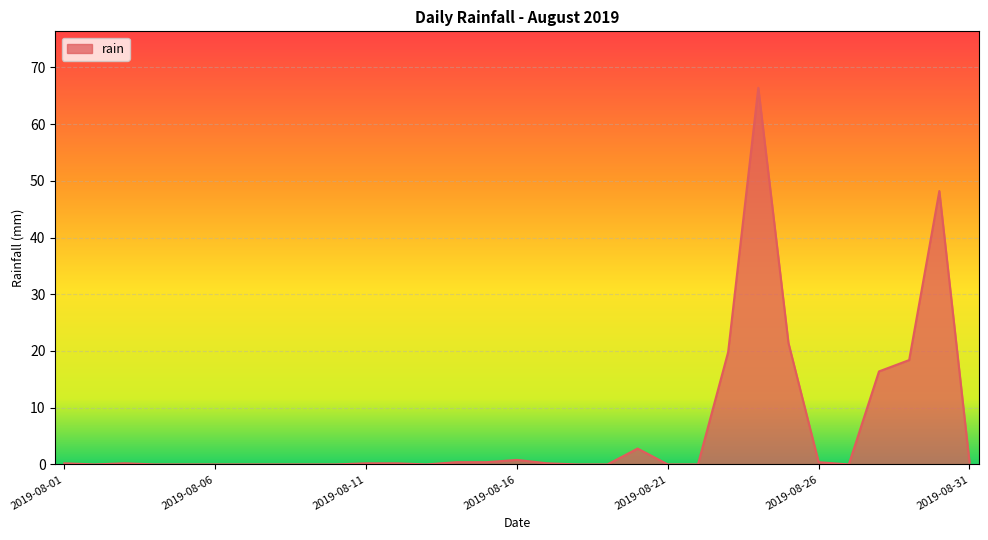

What is the maximum value shown in the chart?

66.4